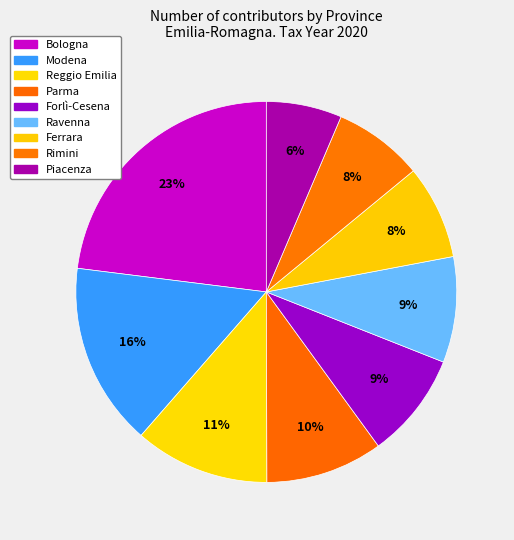

How many slices are in this pie chart?

9